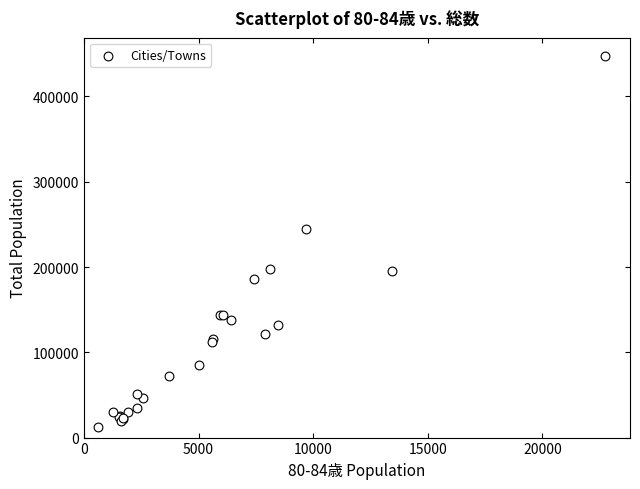

What Y value in the scatter plot is closest to 229556?

244233.0